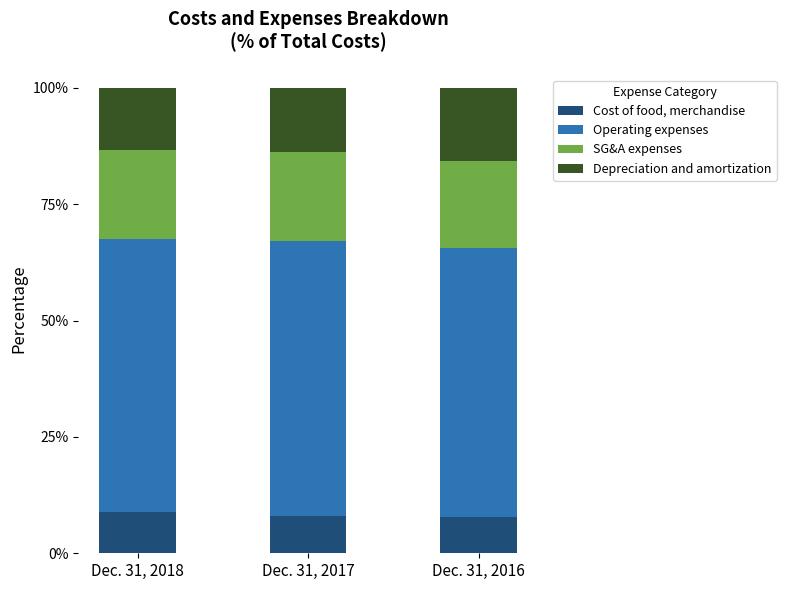

What is the total value across all series at Dec. 31, 2018?

100.0